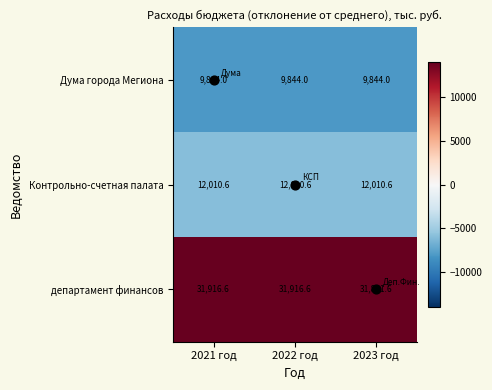

The Дума города Мегиона series shows 9844.0 at 2023 год. True or false?

True